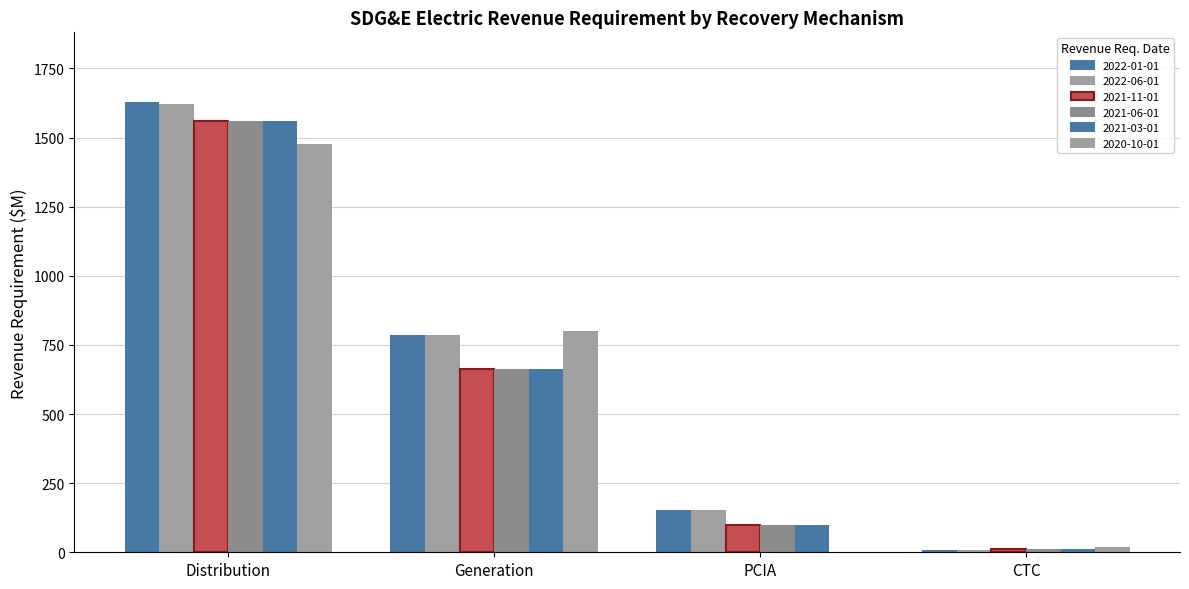

Reading left to right, transcribe all the data shown in this chart.

2022-01-01: Distribution=1628.2	Generation=786.9	PCIA=153.1	CTC=9.6
2022-06-01: Distribution=1622.8	Generation=786.9	PCIA=153.1	CTC=9.6
2021-11-01: Distribution=1558.7	Generation=663.4	PCIA=98.1	CTC=11.4
2021-06-01: Distribution=1558.7	Generation=663.4	PCIA=98.1	CTC=11.4
2021-03-01: Distribution=1558.7	Generation=663.4	PCIA=98.1	CTC=11.4
2020-10-01: Distribution=1477.3	Generation=801.2	PCIA=0.0	CTC=18.7